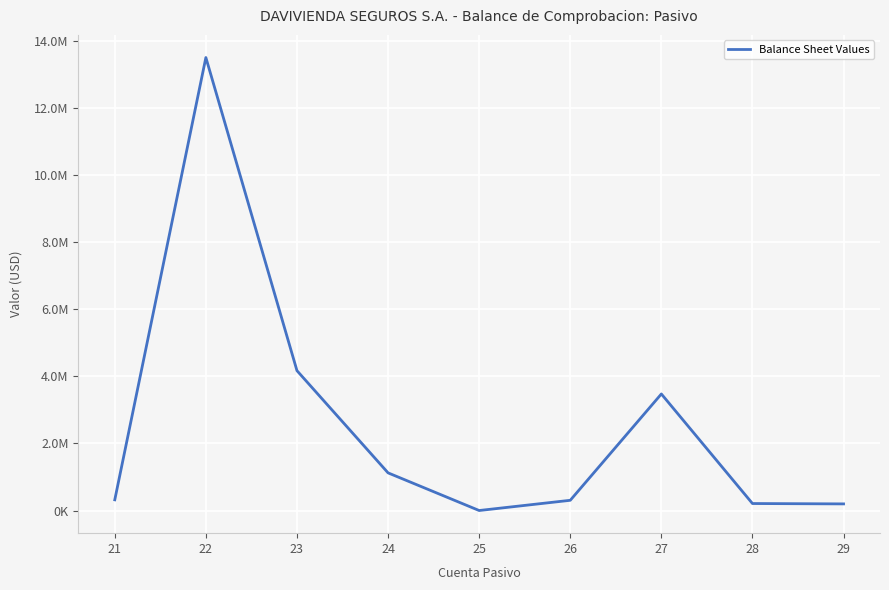

What is the ratio of the value at 21 to the value at 24?

0.3